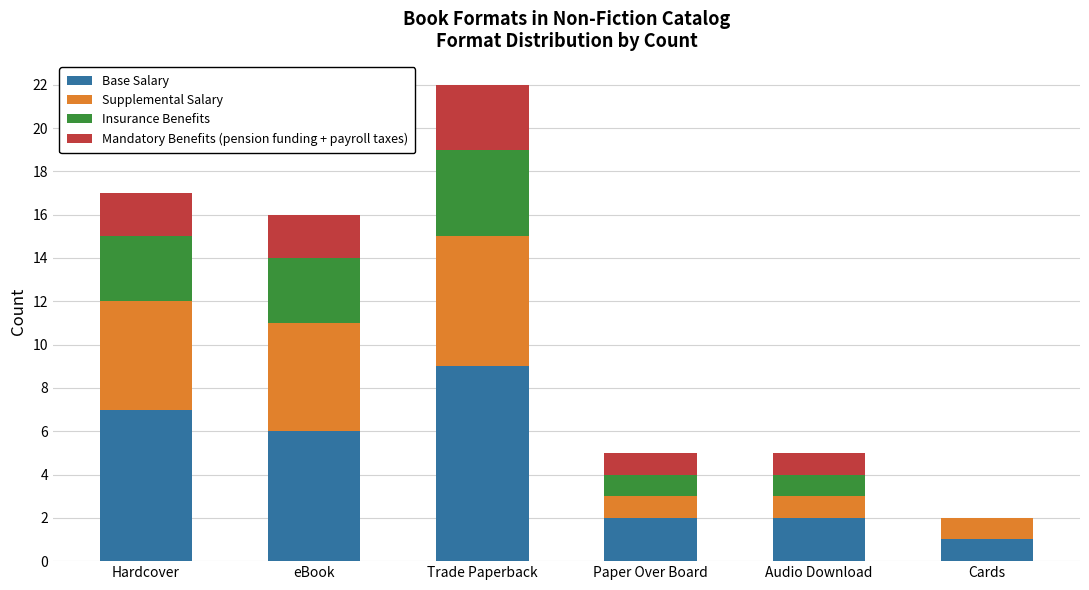

What is the total value across all series at Audio Download?

5